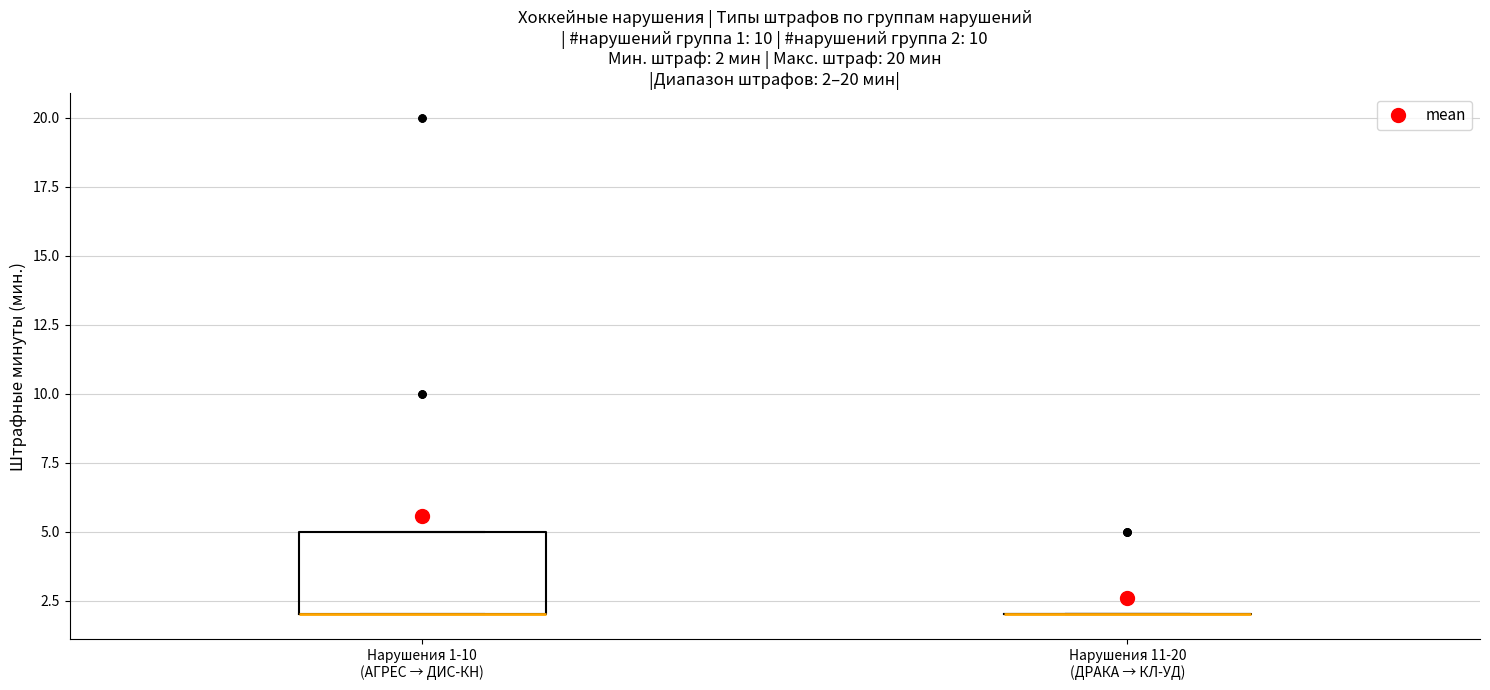

Comparing the boxes themselves (not the whiskers), which one is the tallest?

Нарушения 1-10 (АГРЕС → ДИС-КН)